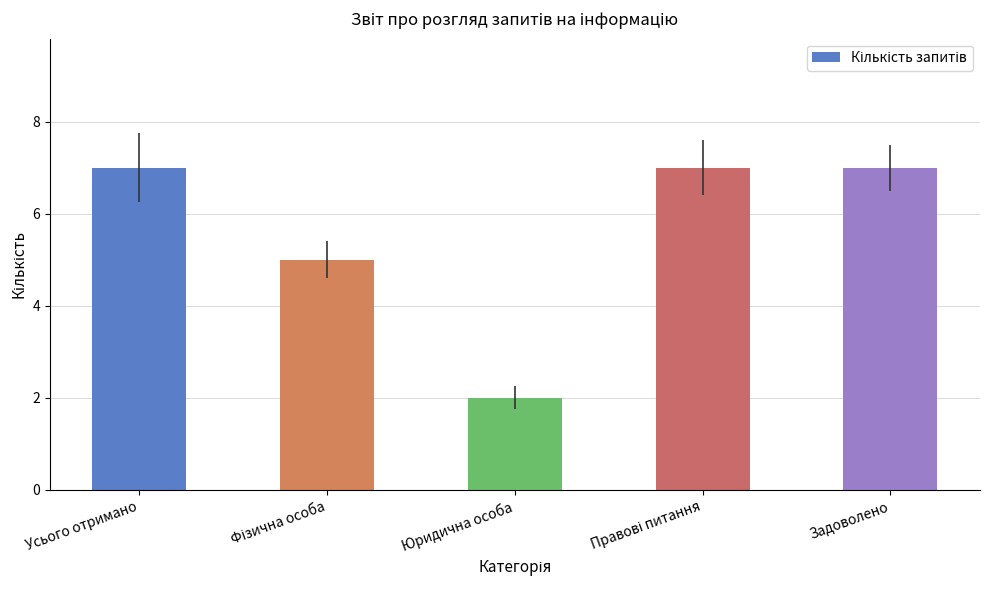

Are the bars horizontal?

No